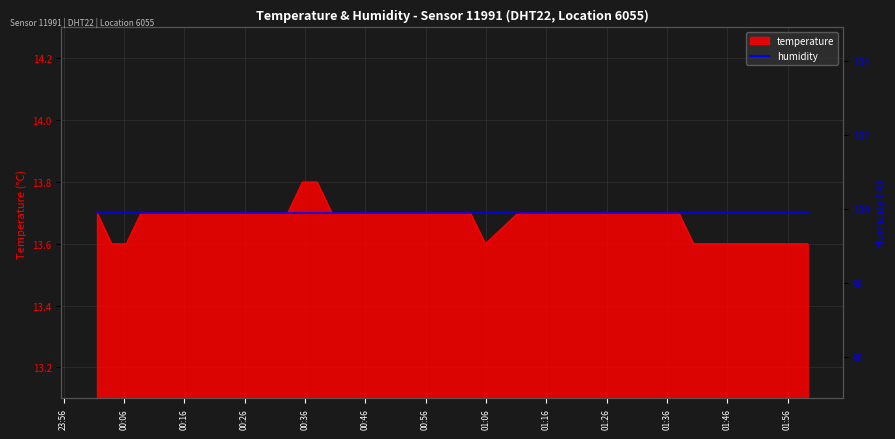

Where is the data nearest to the value 13?

00:06